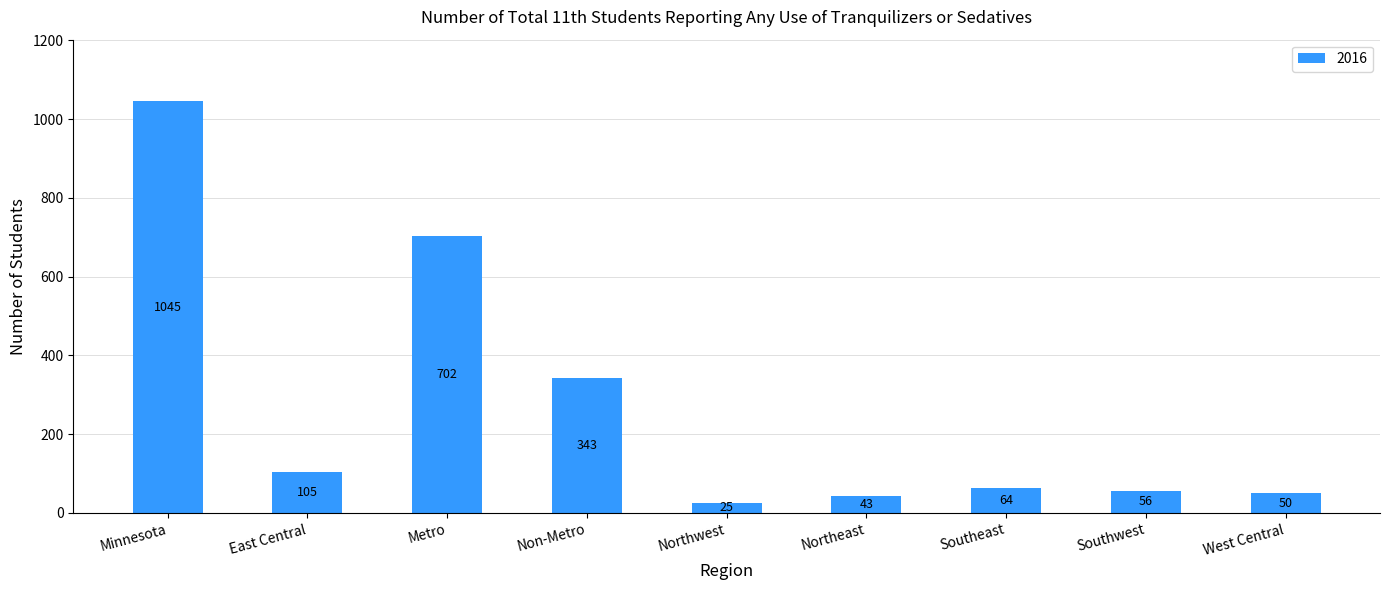

What position from the left is Southeast?

7